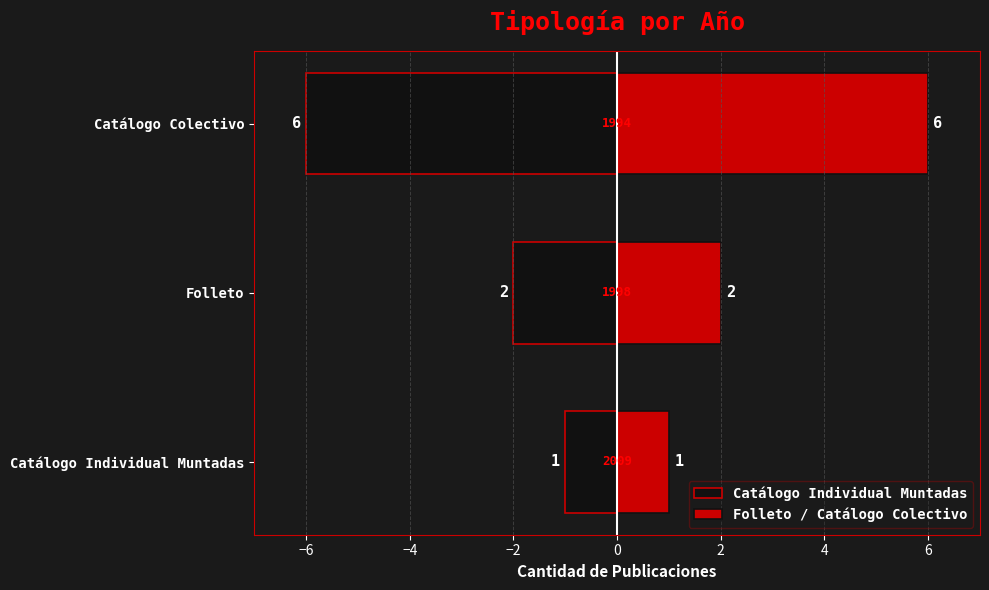

Reading right to left, list all the values displayed in this chart.

Catálogo Individual Muntadas: -6	-2	-1
Folleto / Catálogo Colectivo: 6	2	1